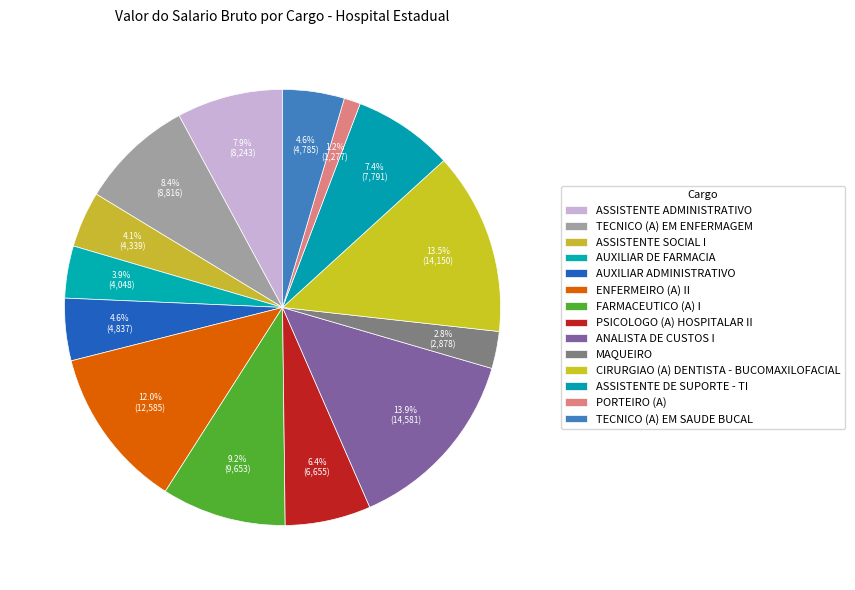

How many slices are in this pie chart?

14